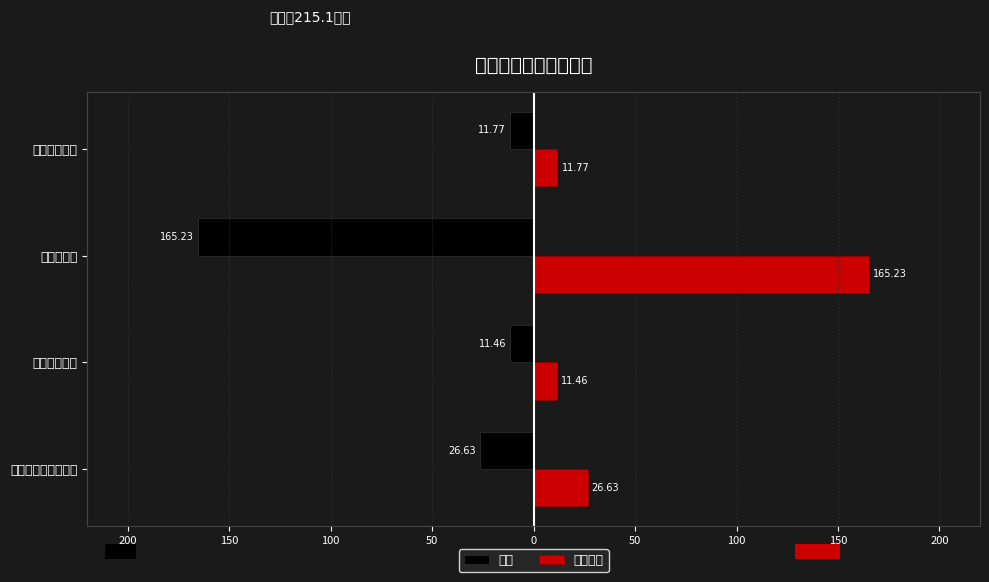

How many bars are there in each group?

2